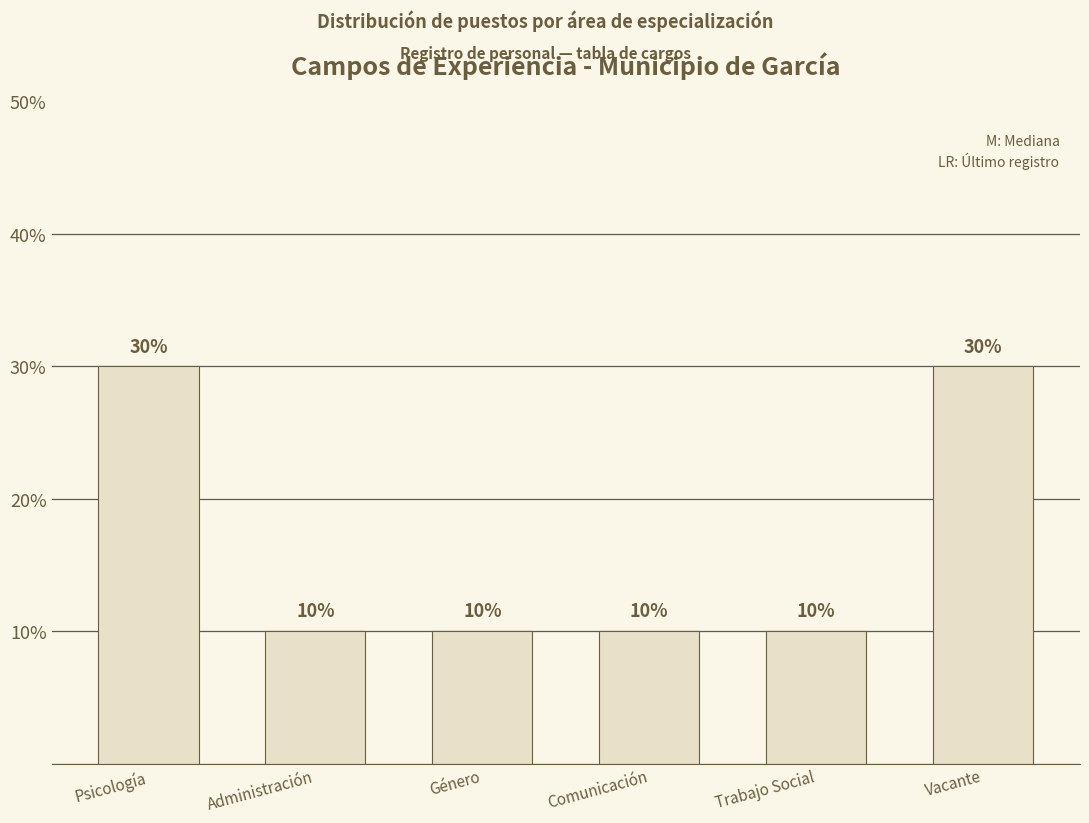

What is the minimum value shown in the chart?

10